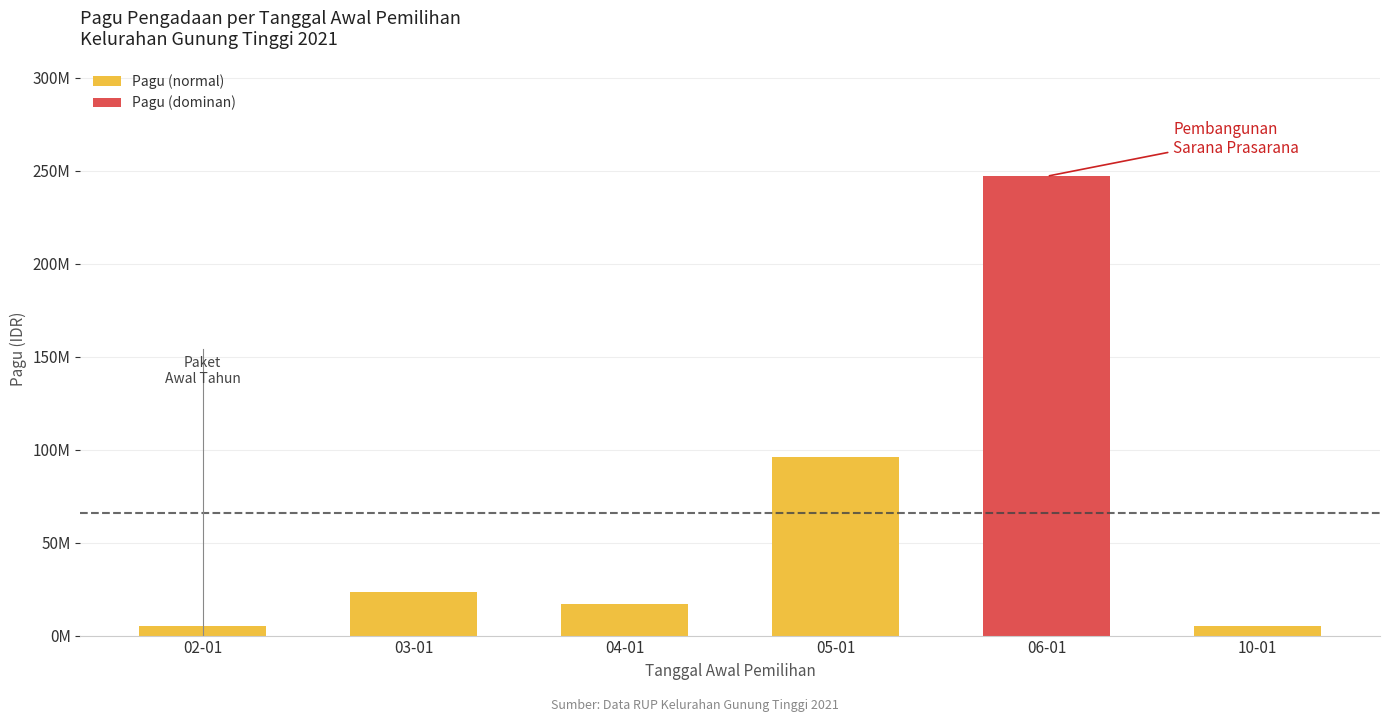

Are the bars horizontal?

No